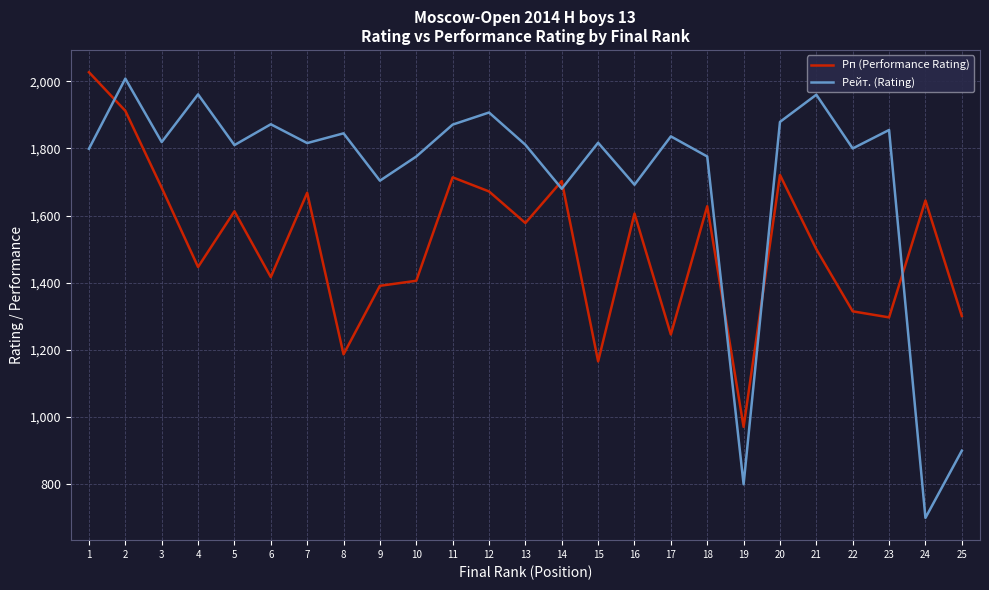

The Рп (Performance Rating) series shows 945 at 2. True or false?

False